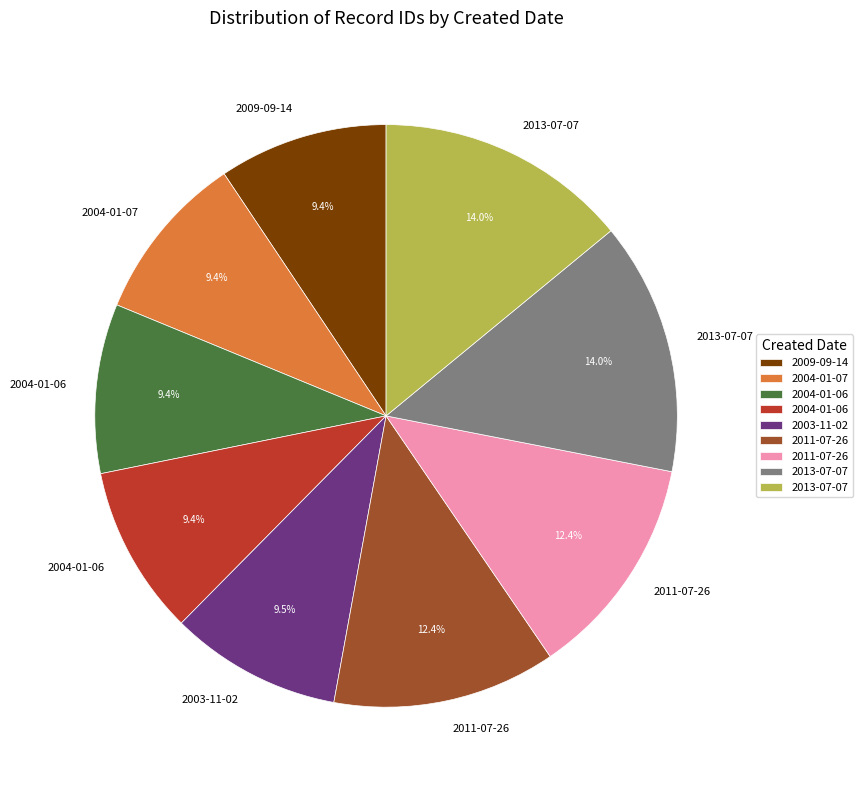

Is there any slice that represents more than half of the pie?

No